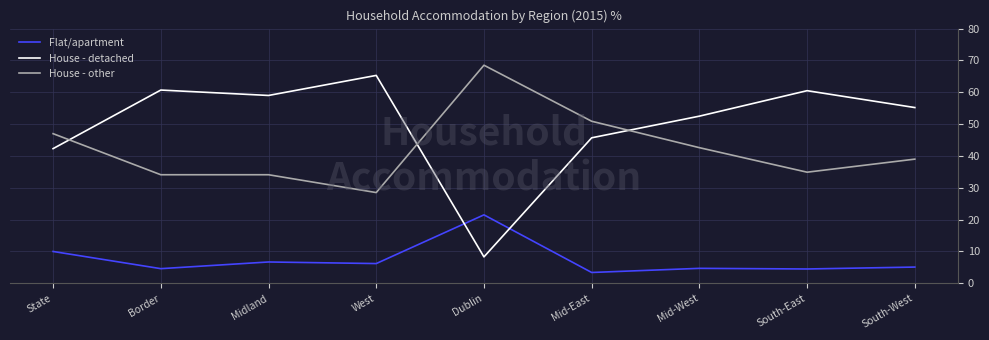

Is this an area chart (filled region under the line)?

No